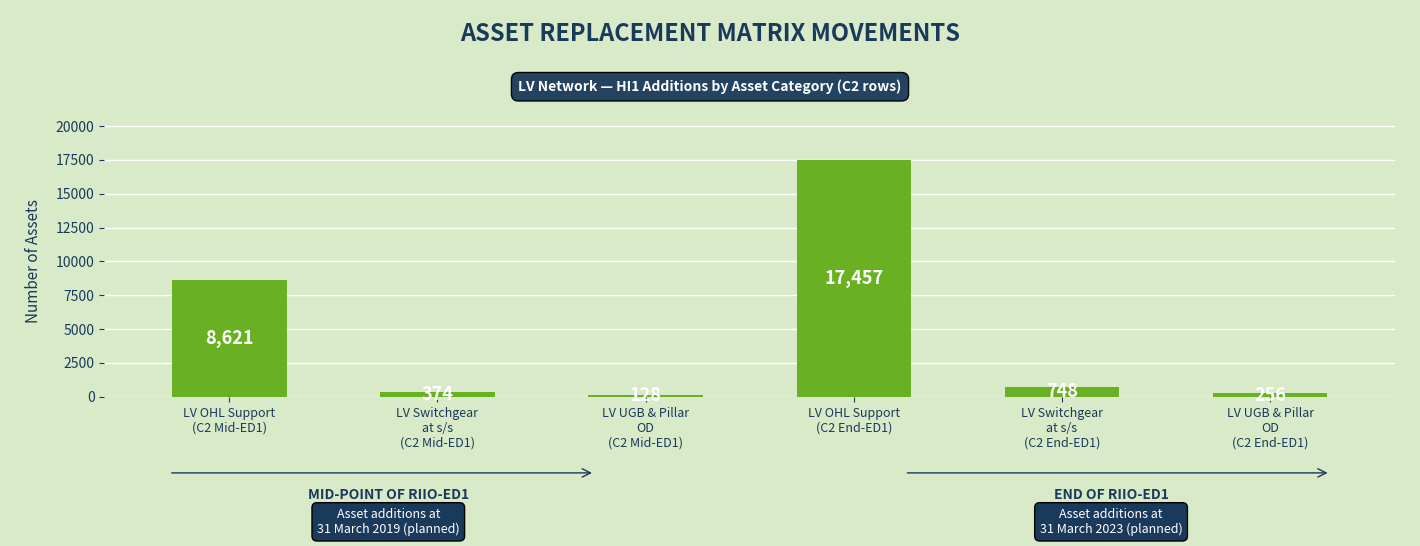

What is the label of the 1st bar from the left?

LV OHL Support
(C2 Mid-ED1)